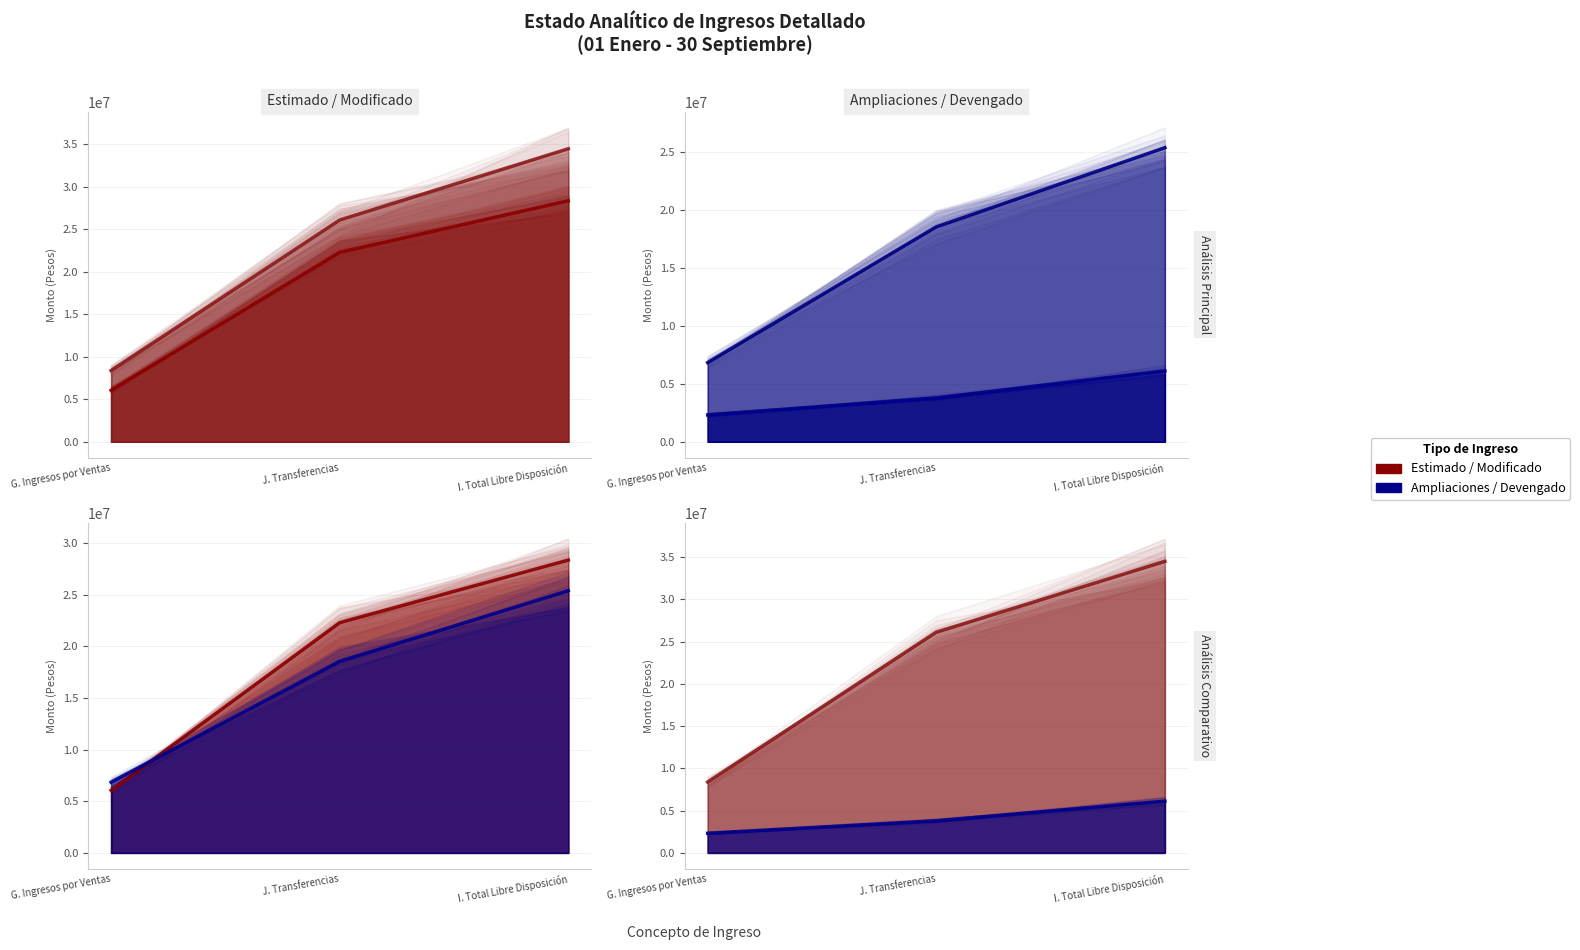

Count the number of categories in the chart.

3